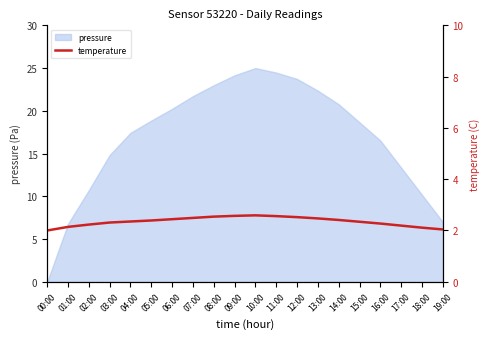

Which category has the highest value across all series?

10:00